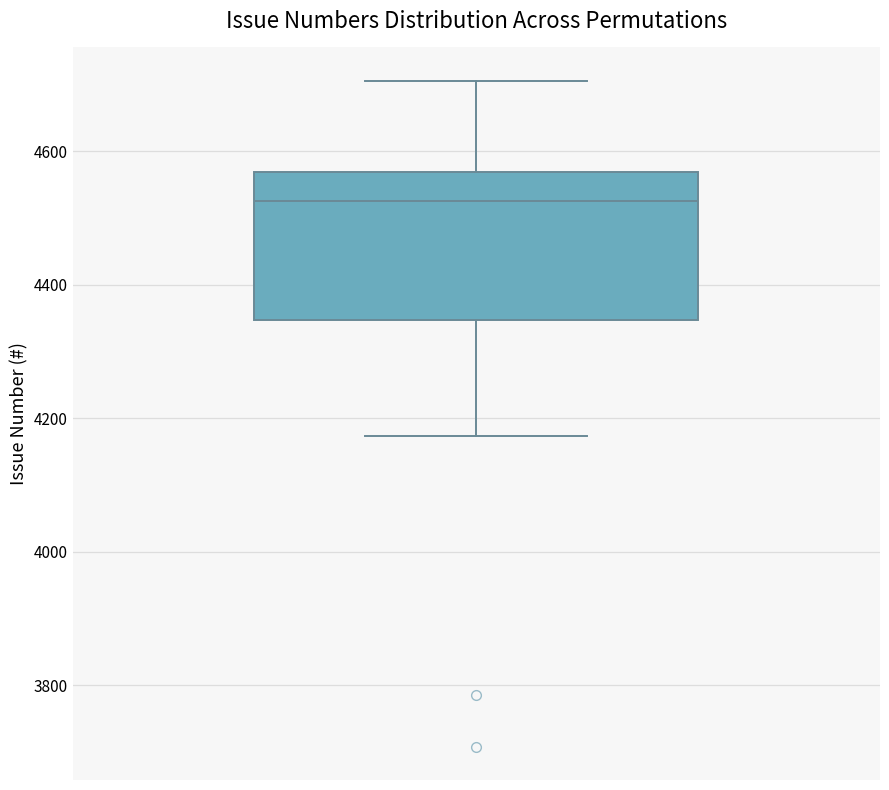

Transcribe this box plot: give where the median line is, the range the box spans, and where the two whiskers end, as read against the y-axis. The values are not printed on the chart, so give them approximately, as read against the axis.

median 4520, box 4340 to 4560, whiskers 4180 to 4700